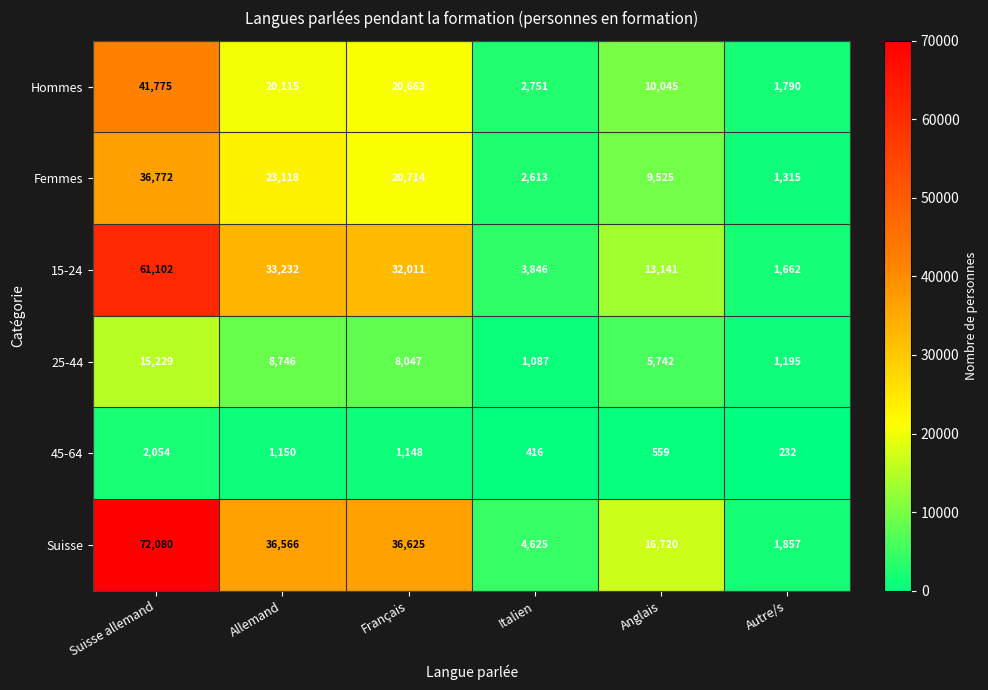

At which category is the sum across all series the highest?

Suisse allemand